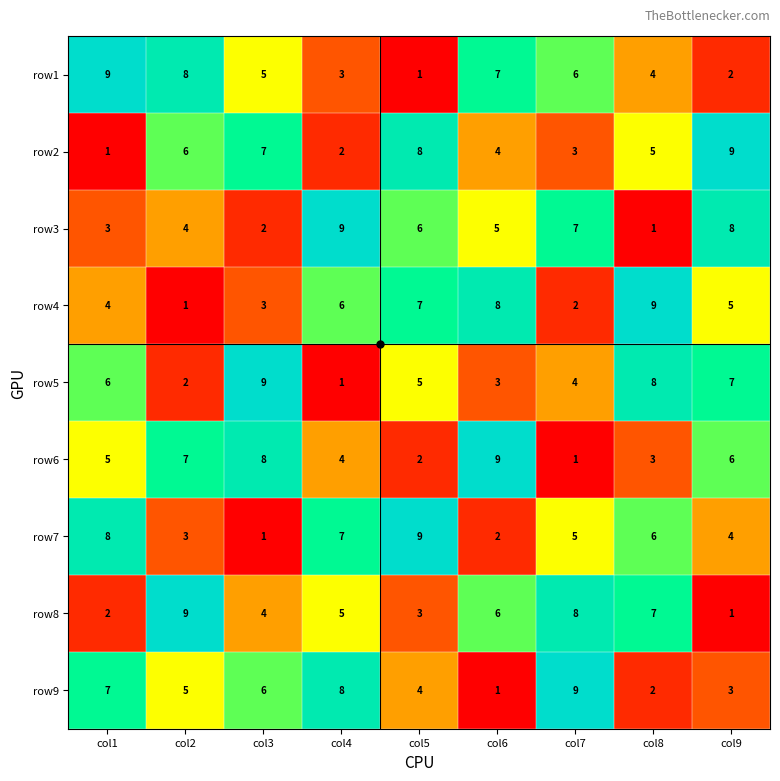

What is the total value across all series at col1?

45